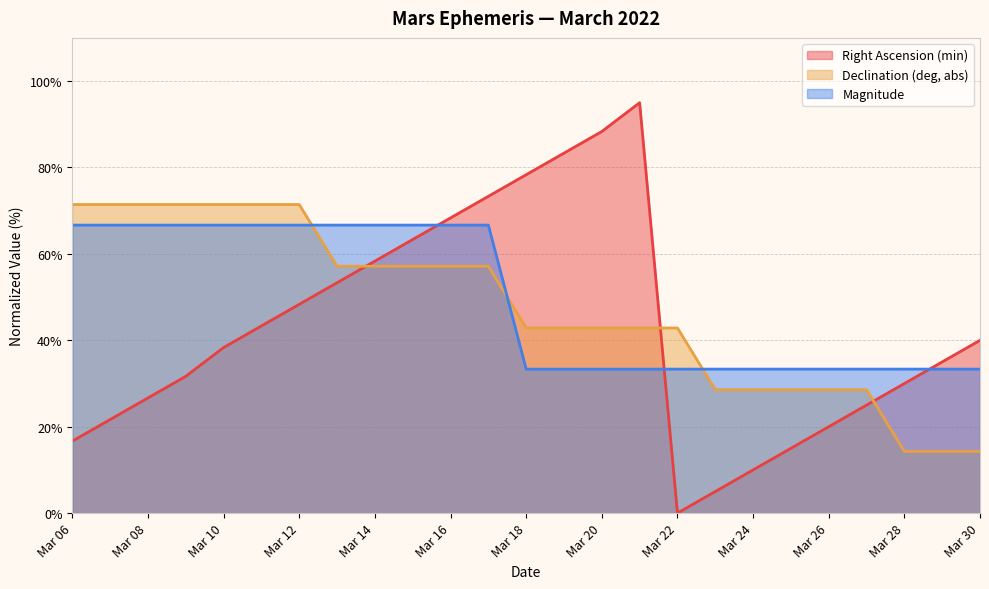

Does the chart have visible grid lines?

Yes